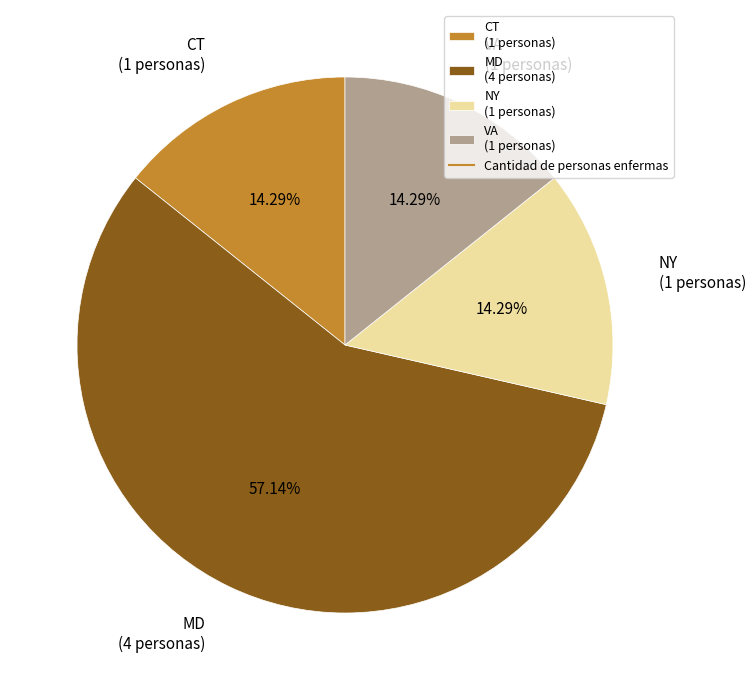

Which category accounts for the majority?

MD